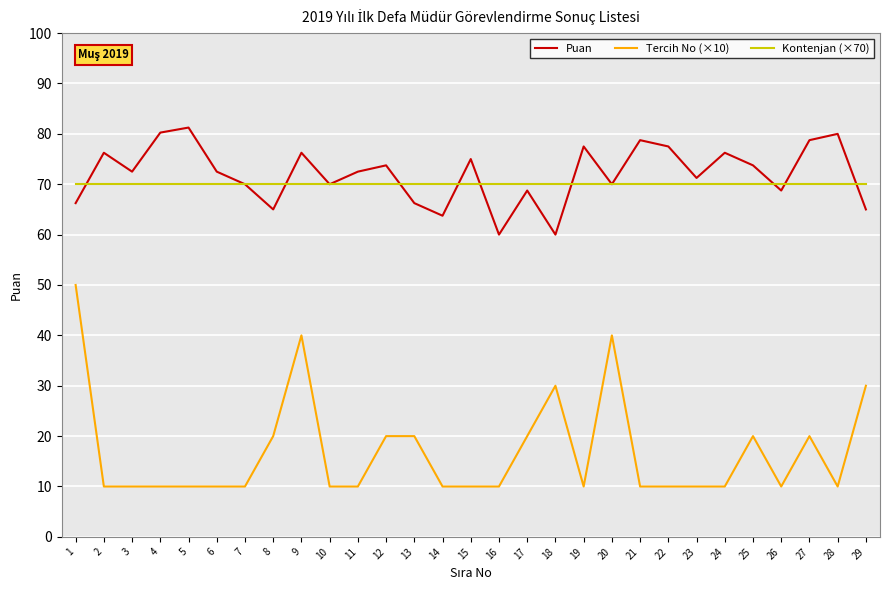

True or false: Puan and Tercih No (×10) cross at least once.

False